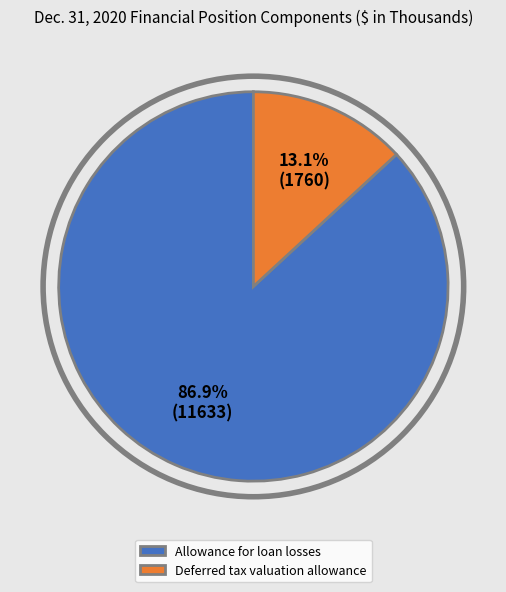

What percentage is the Allowance for loan losses slice, to the nearest percent?

87%